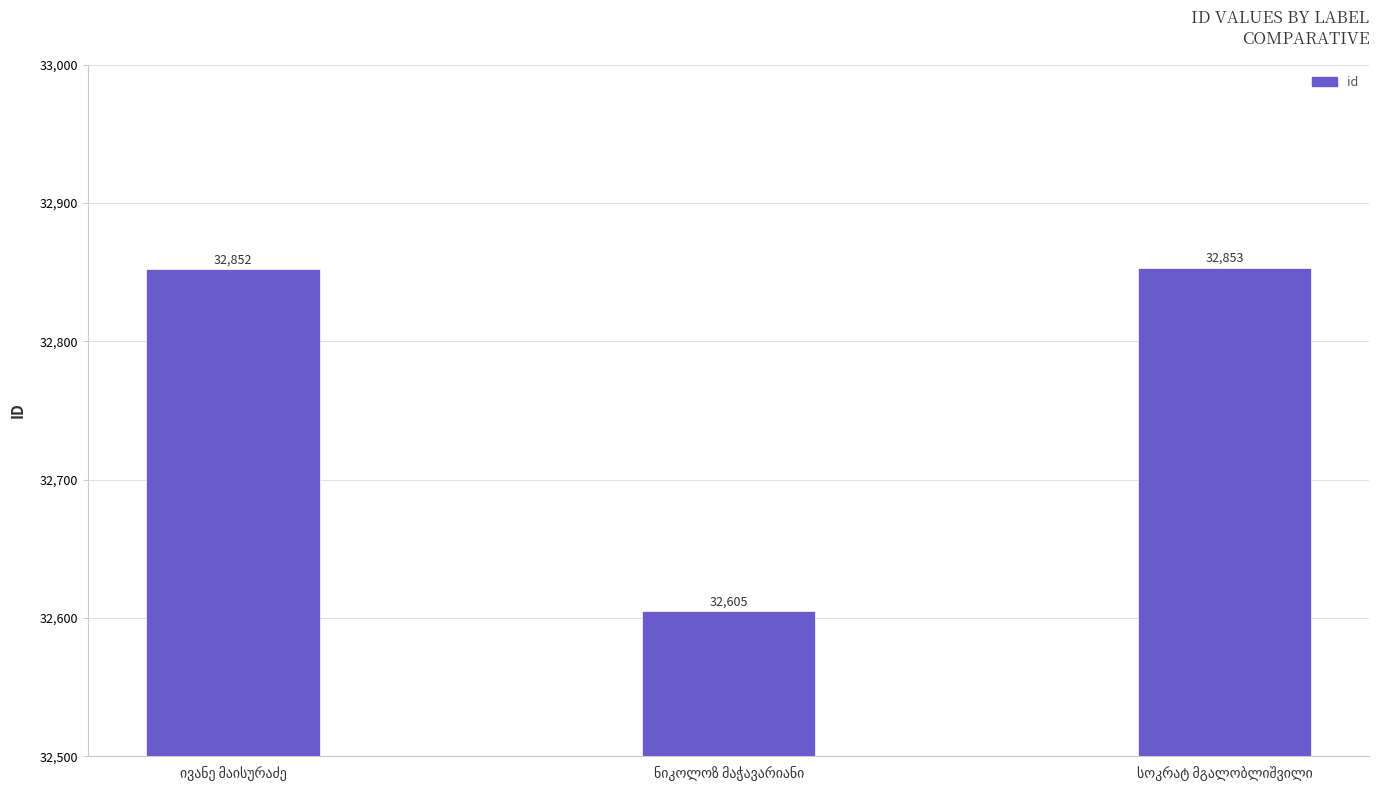

What is the sum of all values?

98310